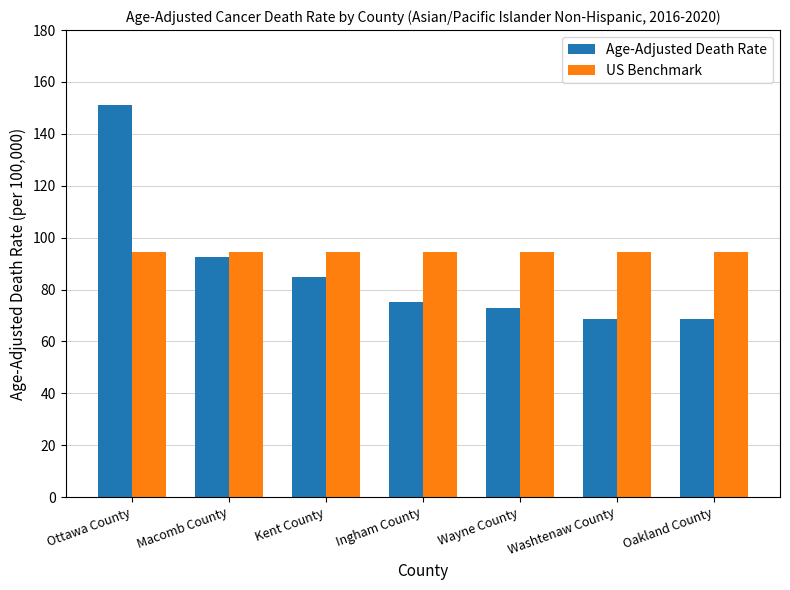

True or false: US Benchmark has a value of 58.3 at Ingham County.

False